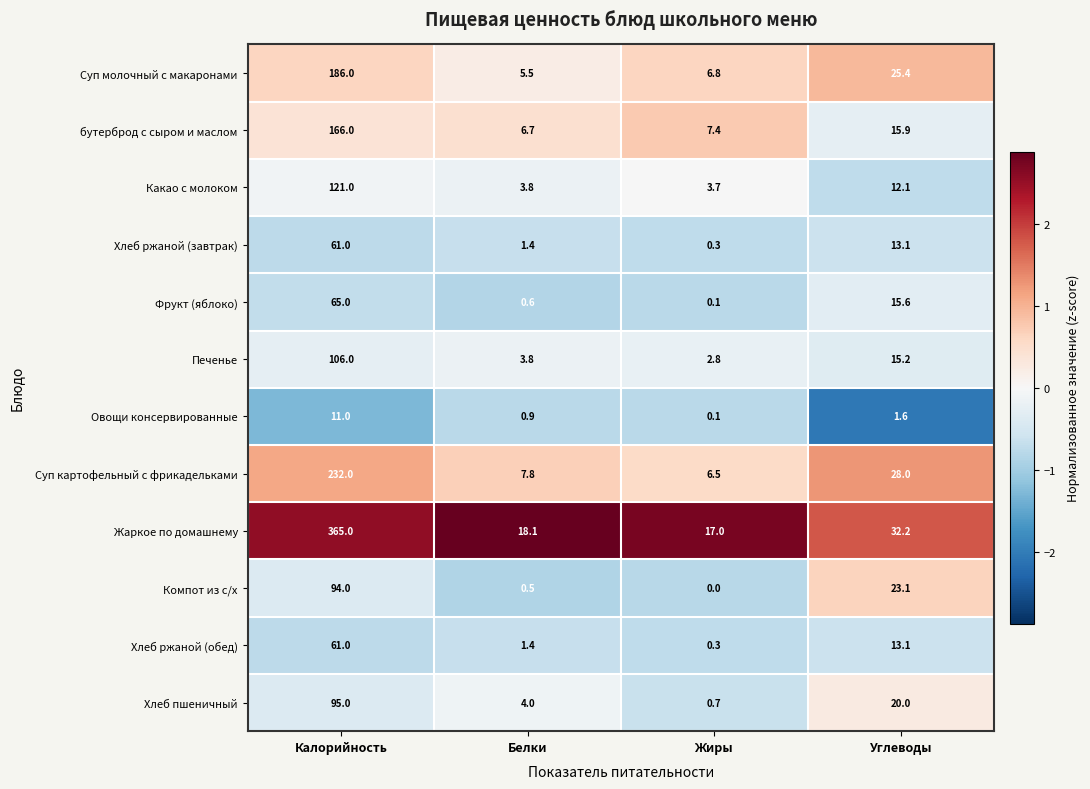

The бутерброд с сыром и маслом series shows 7.4 at Жиры. True or false?

True